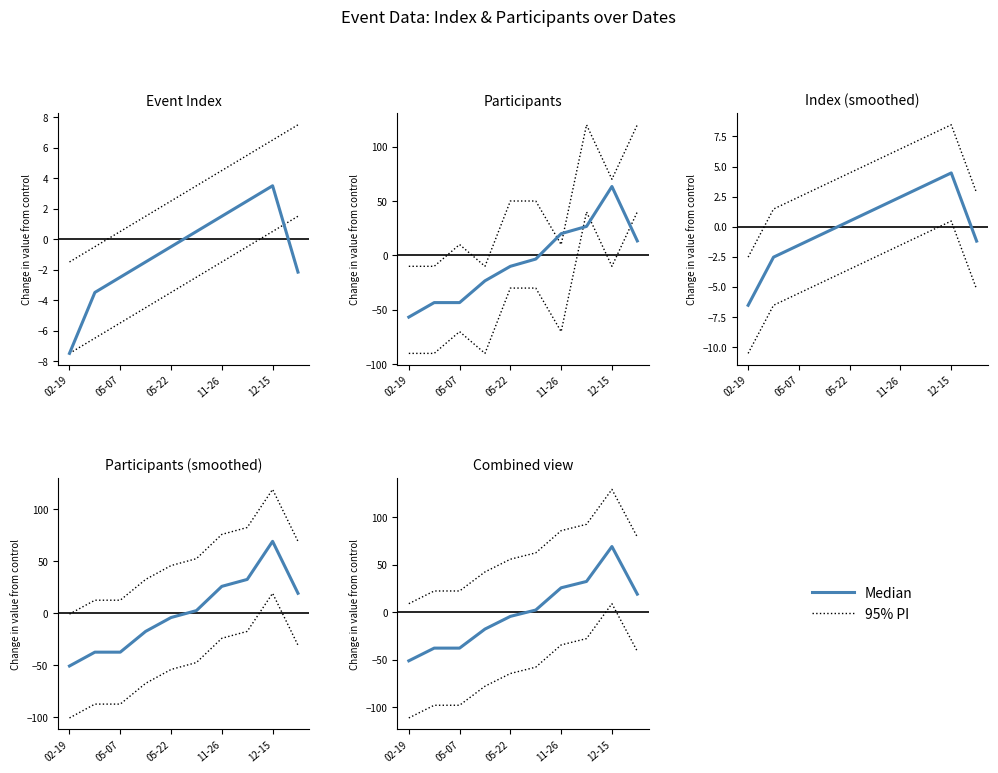

In 95% PI, how many points are higher than both neighbors (excluding endpoints)?

1